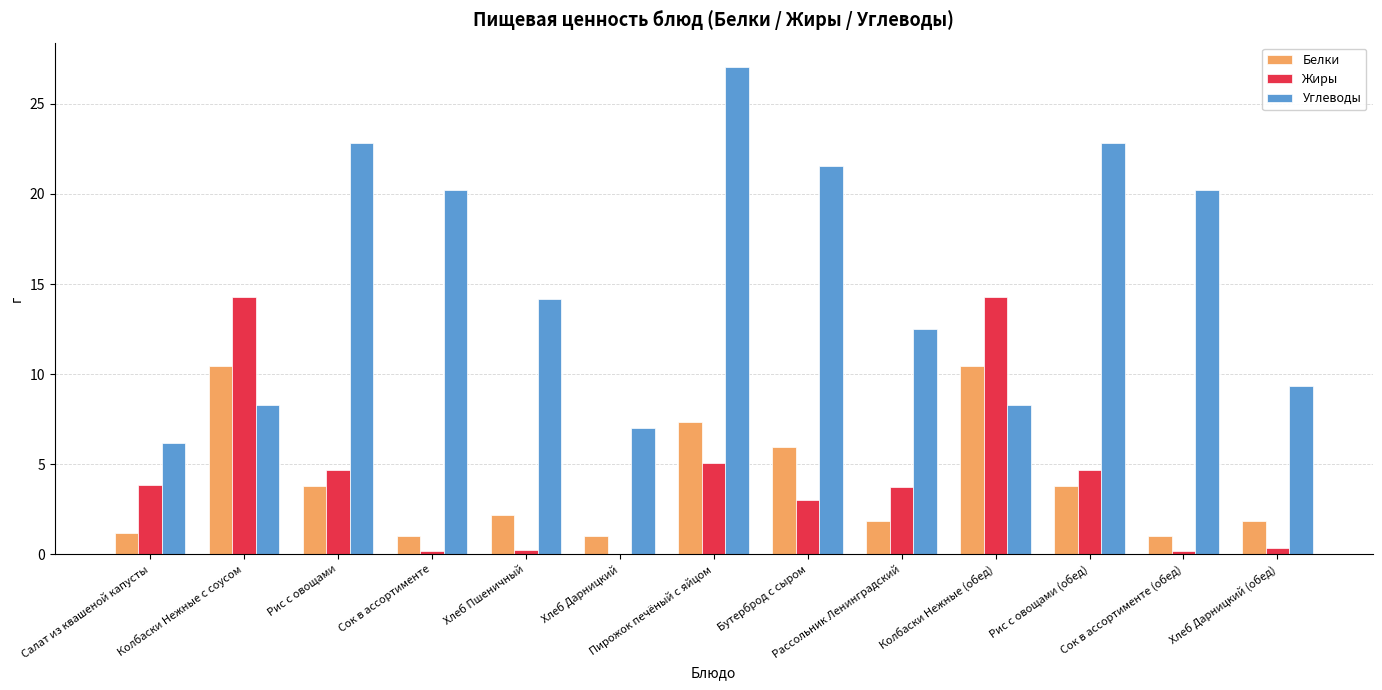

What is the sum of all Жиры values?

54.4